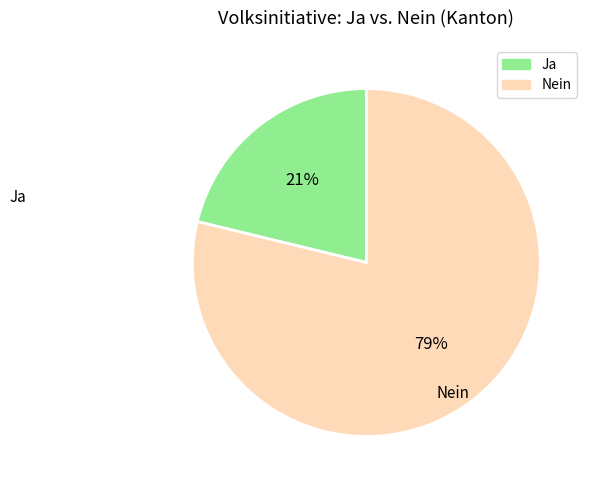

Between Nein and Ja, which is larger?

Nein